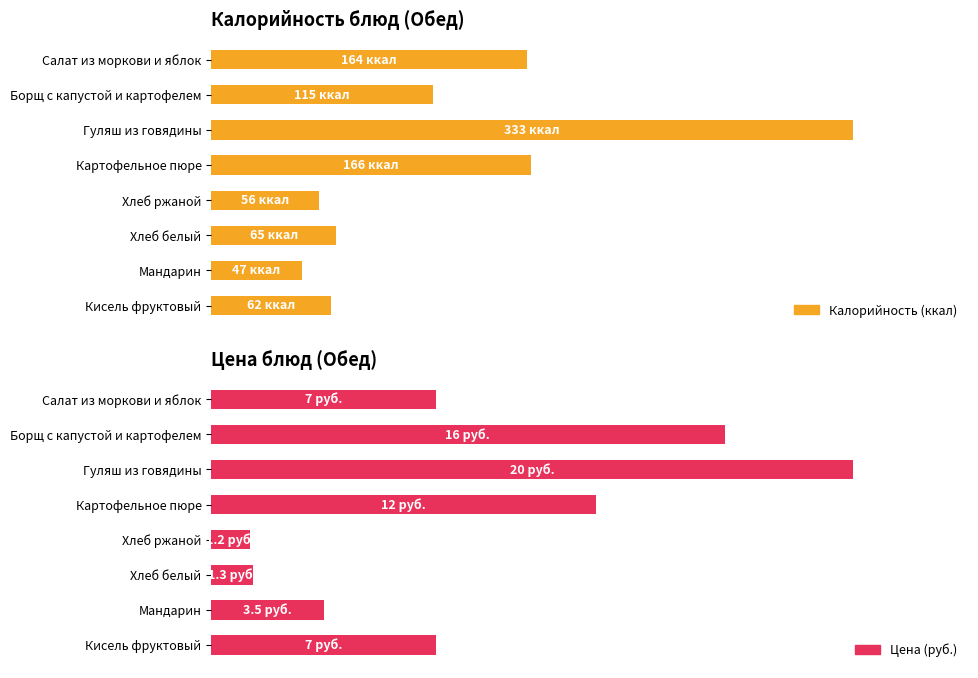

How many values in the Цена series exceed 7?

3